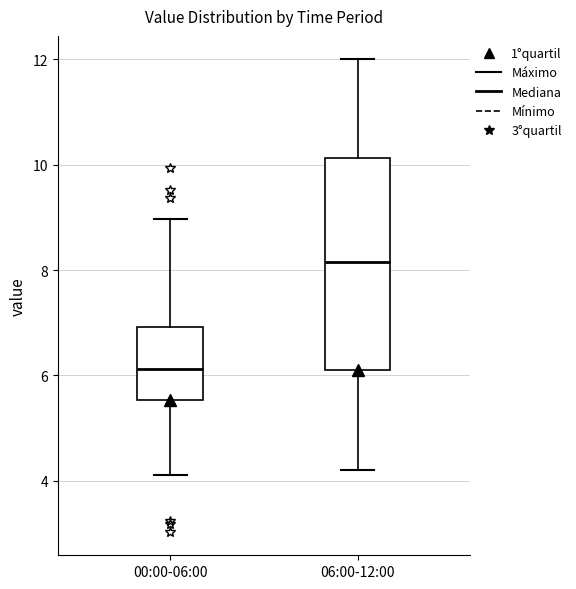

Which box's median line is the highest?

06:00-12:00